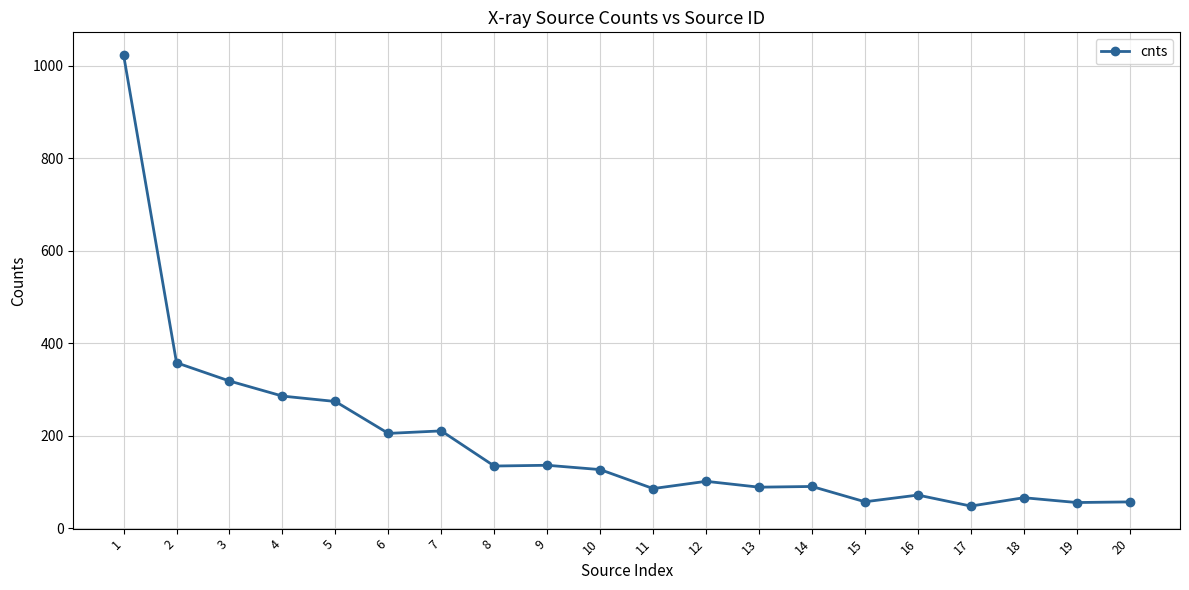

What is the sum of all values?

3791.1